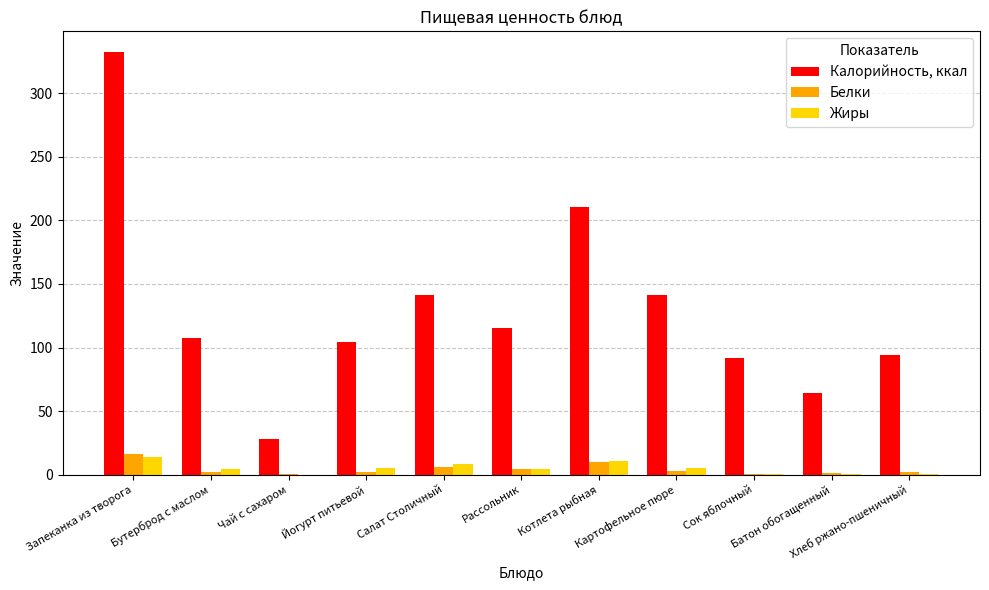

Which category has the highest value across all series?

Запеканка из творога